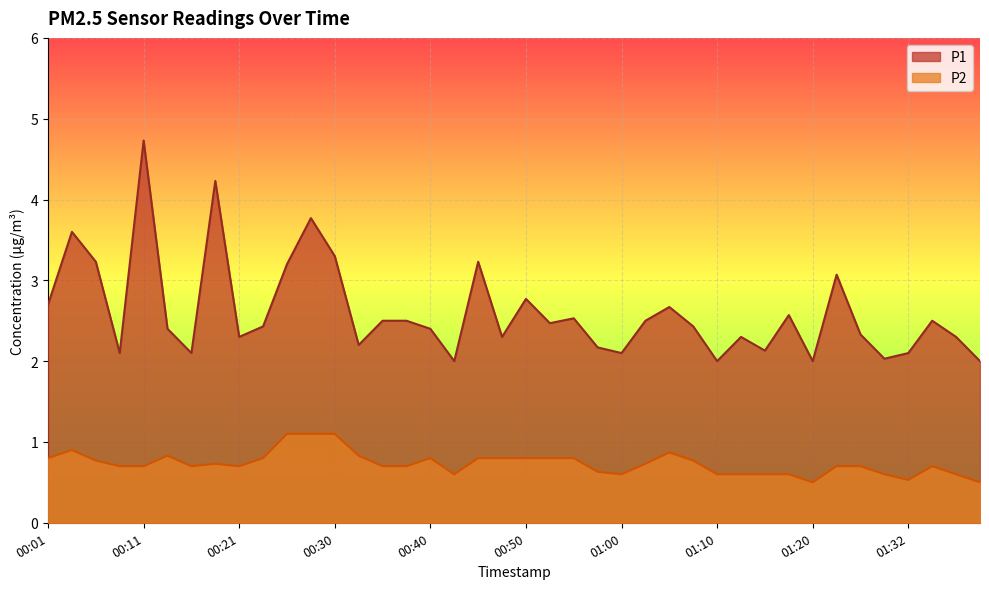

Rank the series by their maximum value, from lowest to highest.

P2, P1